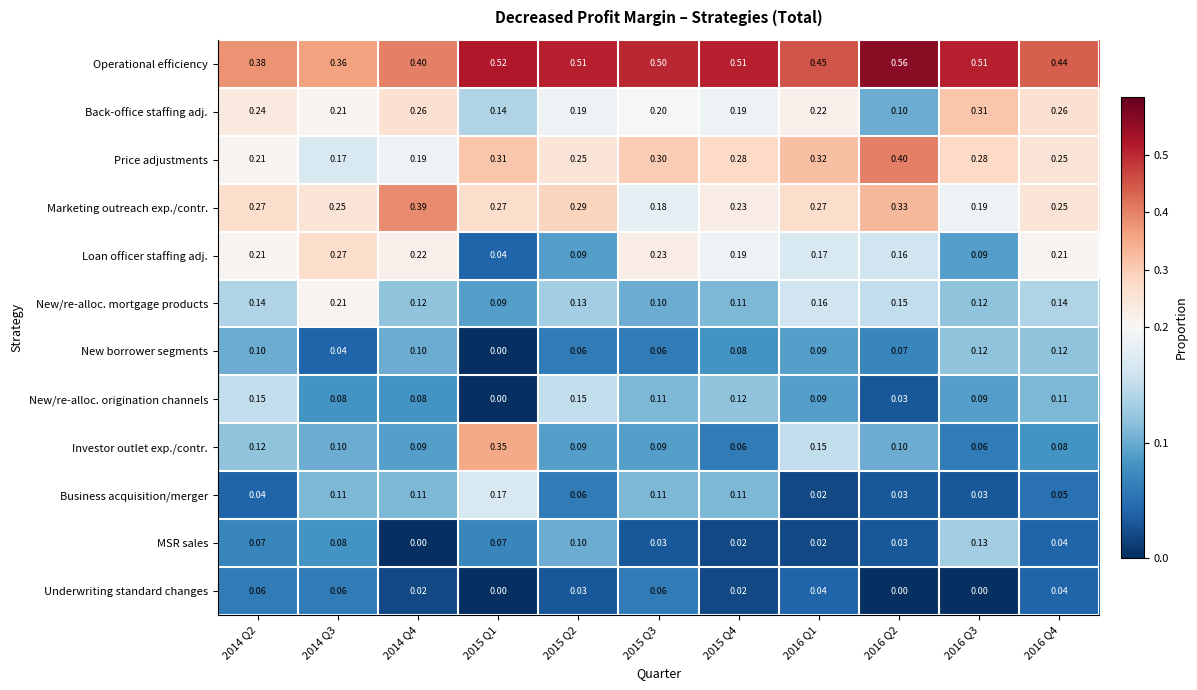

Is the value of Underwriting standard changes at 2015 Q1 greater than the value of Operational efficiency at 2014 Q3?

No